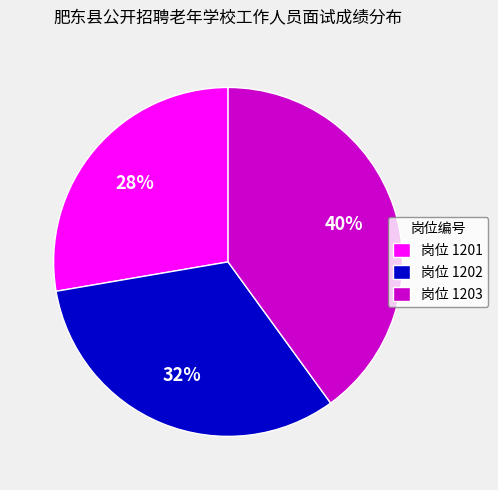

How many segments does this pie chart have?

3